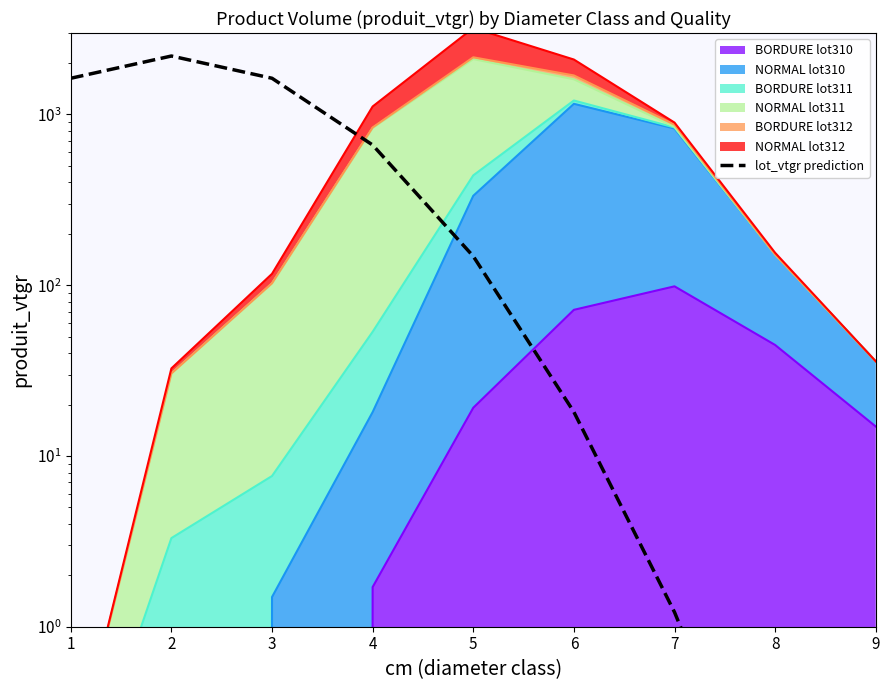

What is the difference between the maximum and second lowest values?

2200.0